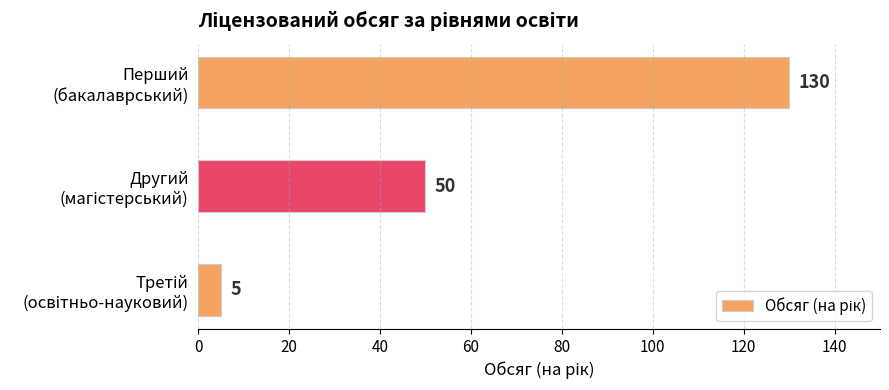

How many bars are there in total?

3